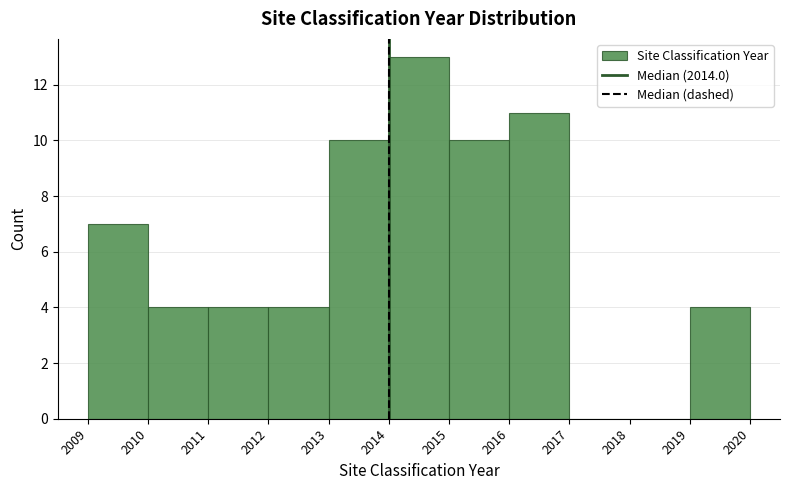

Reading left to right, list every bar in this chart as the range it spans on the x-axis followed by its height. The values are not printed on the chart, so give them approximately, as read against the axis.

2009 to 2010: 7
2010 to 2011: 4
2011 to 2012: 4
2012 to 2013: 4
2013 to 2014: 10
2014 to 2015: 13
2015 to 2016: 10
2016 to 2017: 11
2017 to 2018: 0
2018 to 2019: 0
2019 to 2020: 4